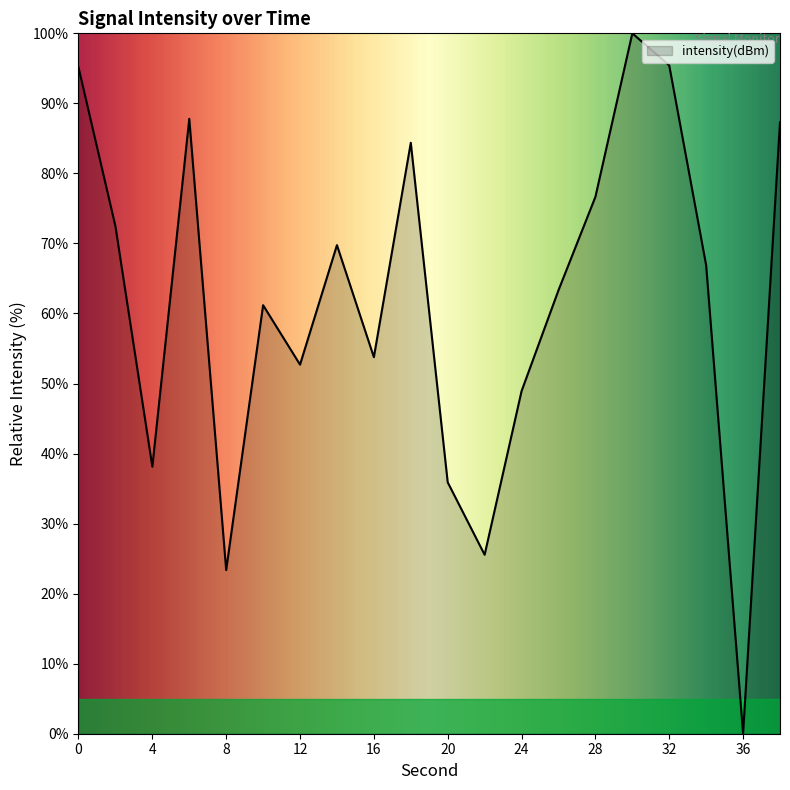

What is the average value?

61.9